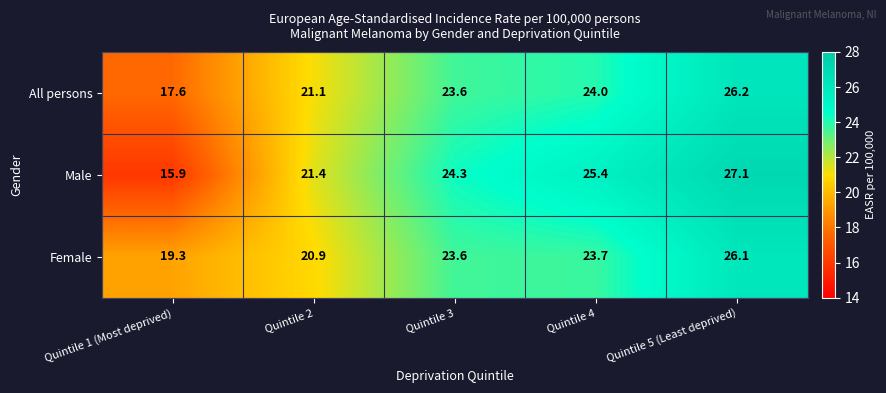

At which label does Male first exceed 24?

Quintile 3